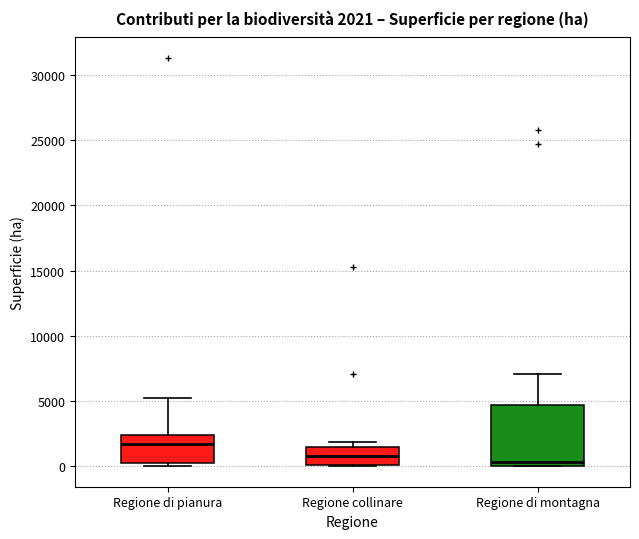

Which box is the tallest, from its lower edge to its upper edge?

Regione di montagna